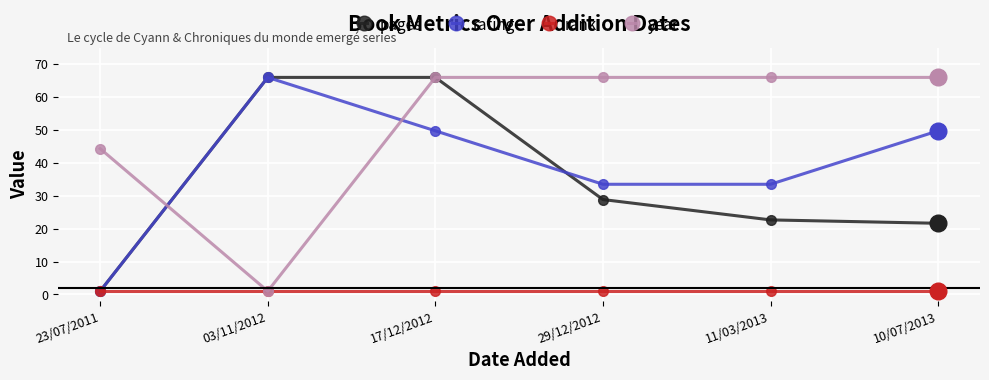

How many interior local peaks does the rating series have?

1